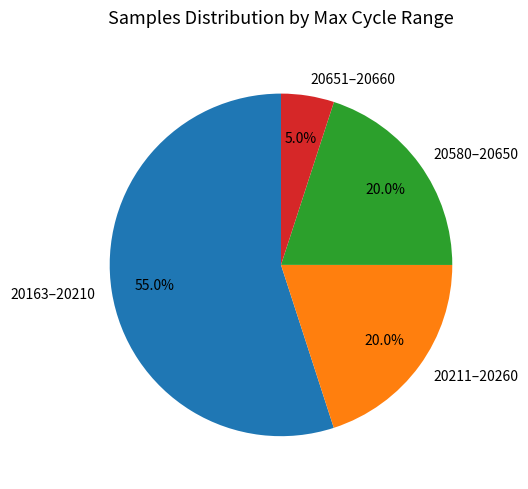

What percentage is NOT represented by 20651–20660?

95.0%